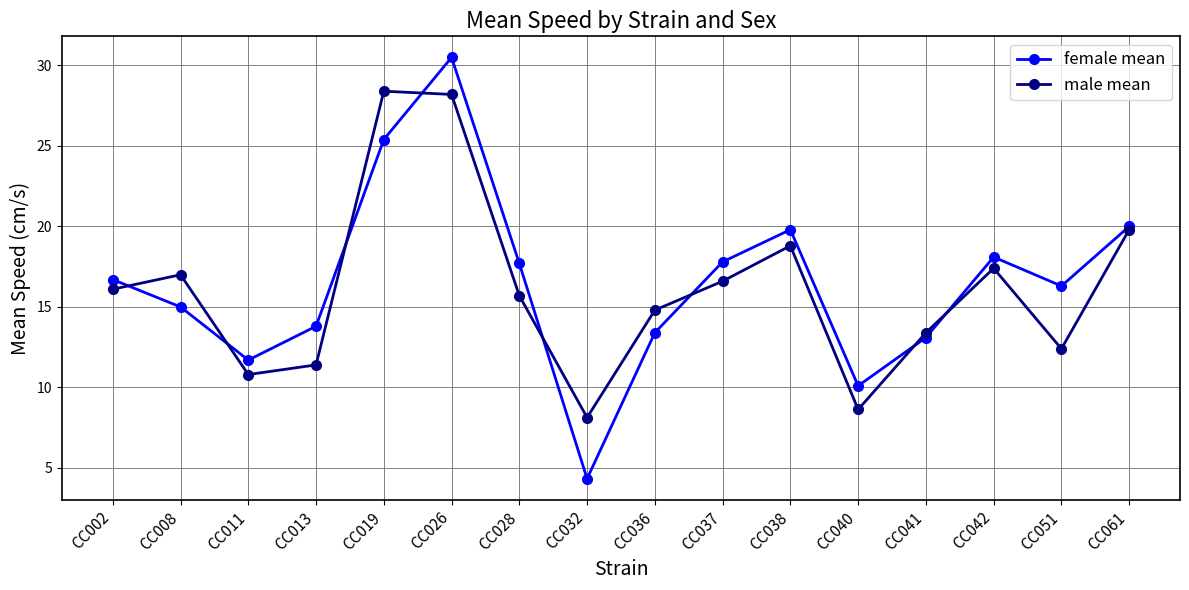

Is it true that female mean equals 54.6 at CC026?

False